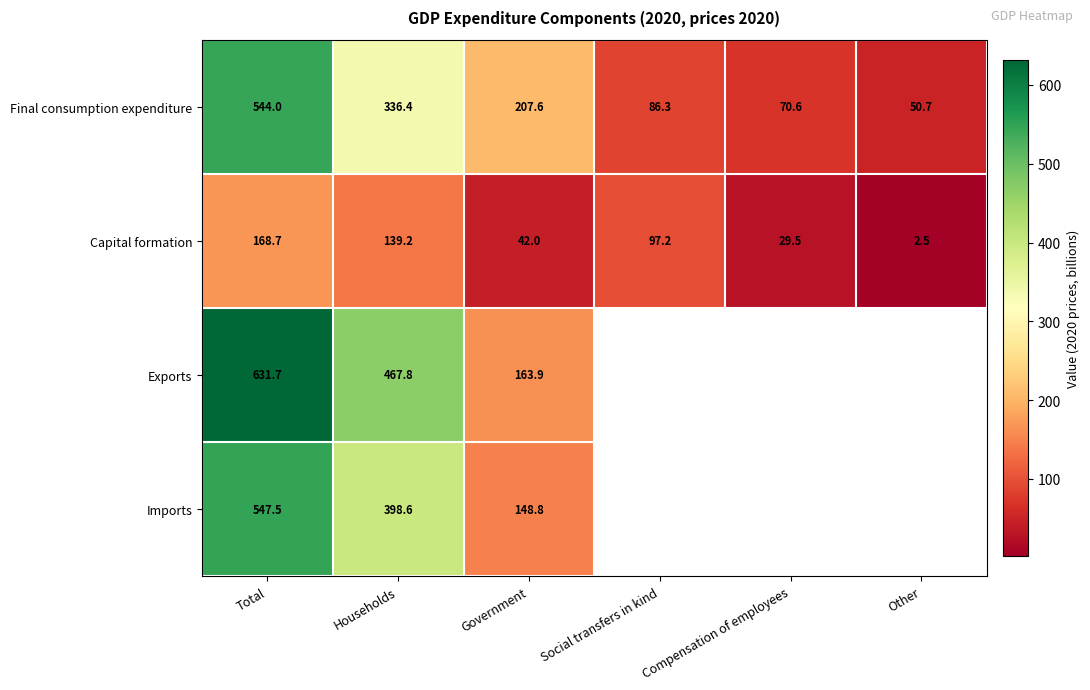

List the labels in order of Final consumption expenditure value, smallest first.

Other, Compensation of employees, Social transfers in kind, Government, Households, Total